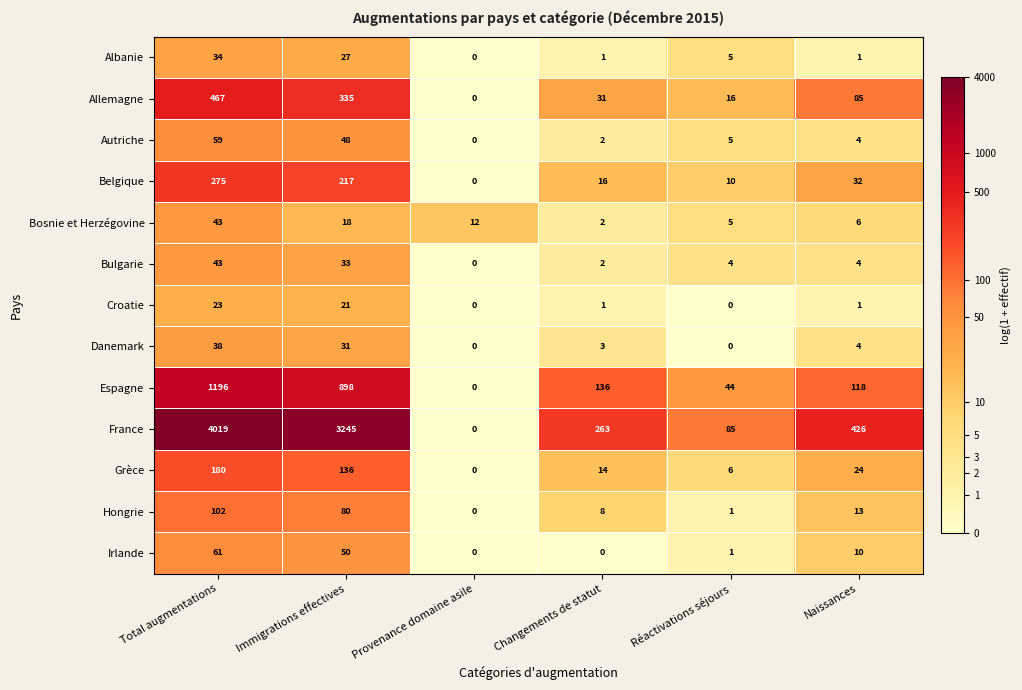

What is the total value across all series at Immigrations effectives?

5139